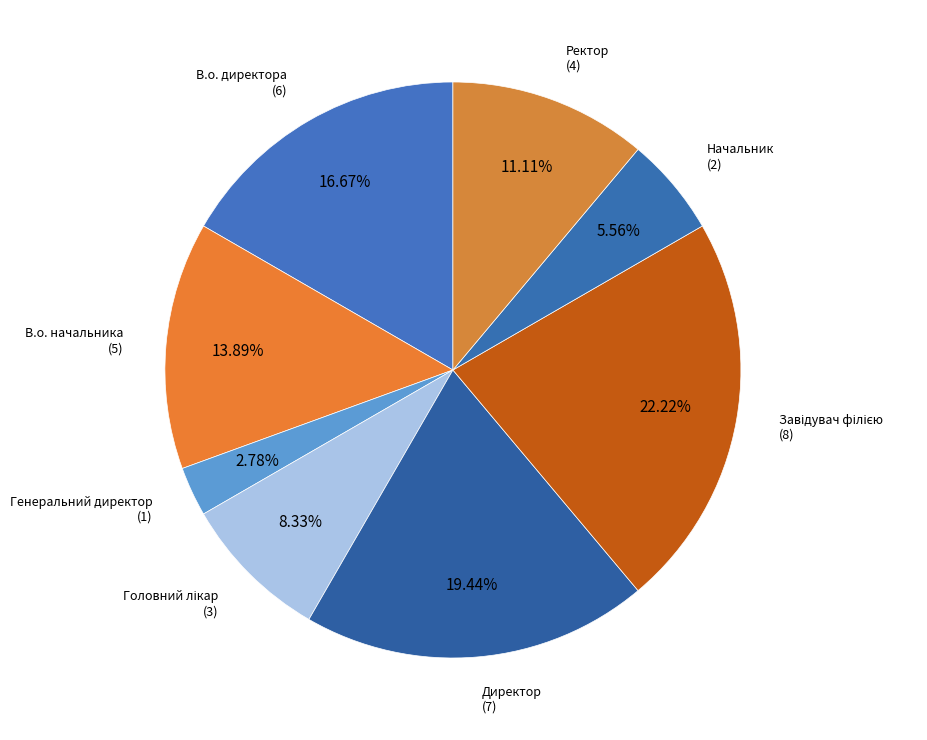

Count the number of slices in the pie.

8